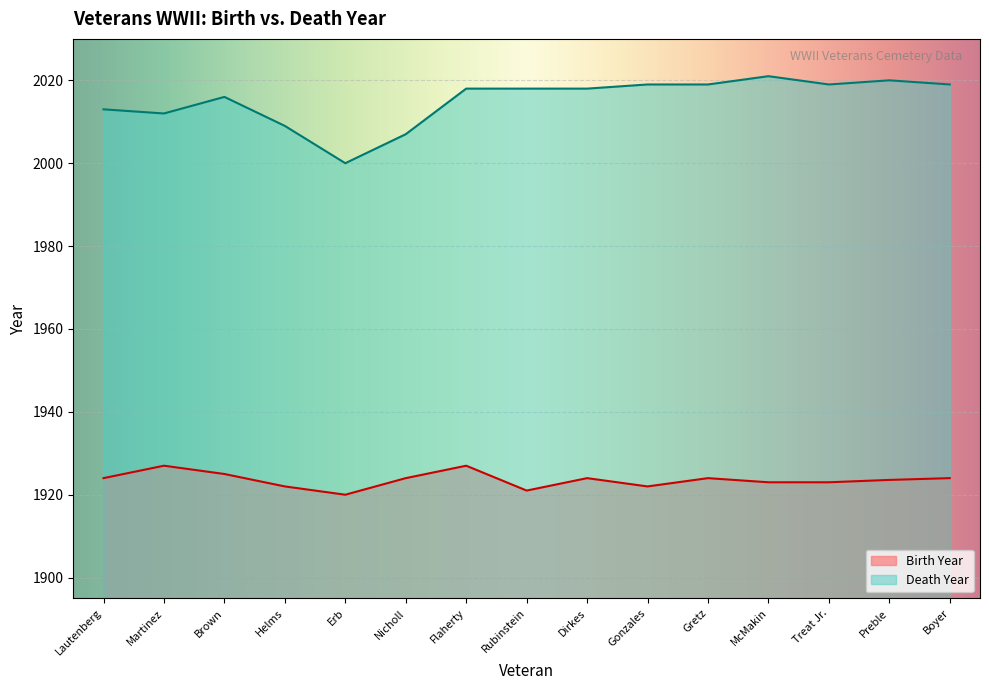

List the labels in order of value, largest first.

McMakin, Preble, Gonzales, Gretz, Treat Jr., Boyer, Flaherty, Rubinstein, Dirkes, Brown, Lautenberg, Martinez, Helms, Nicholl, Erb